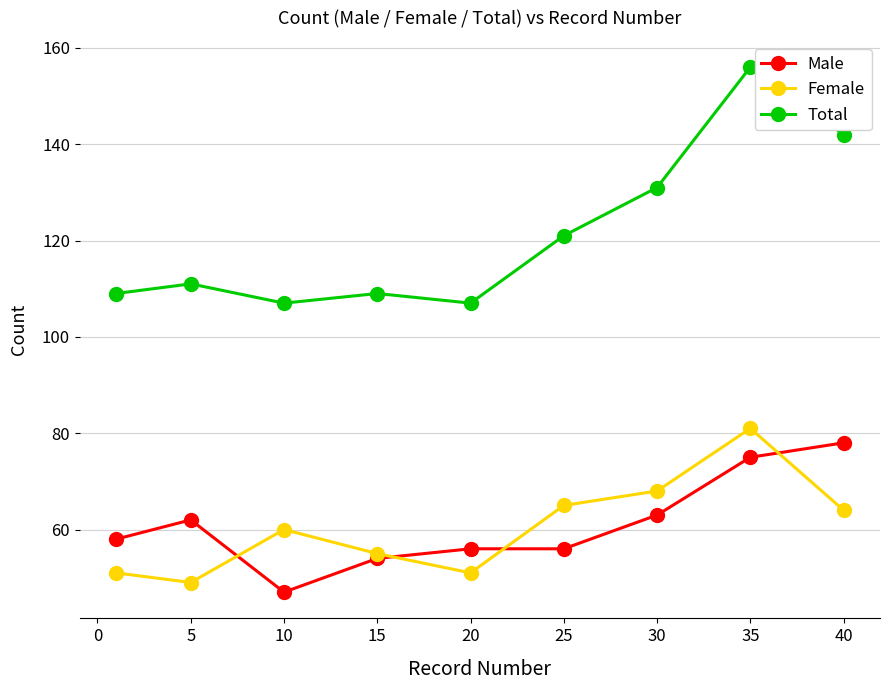

What are all the series names shown in the legend?

Male, Female, Total